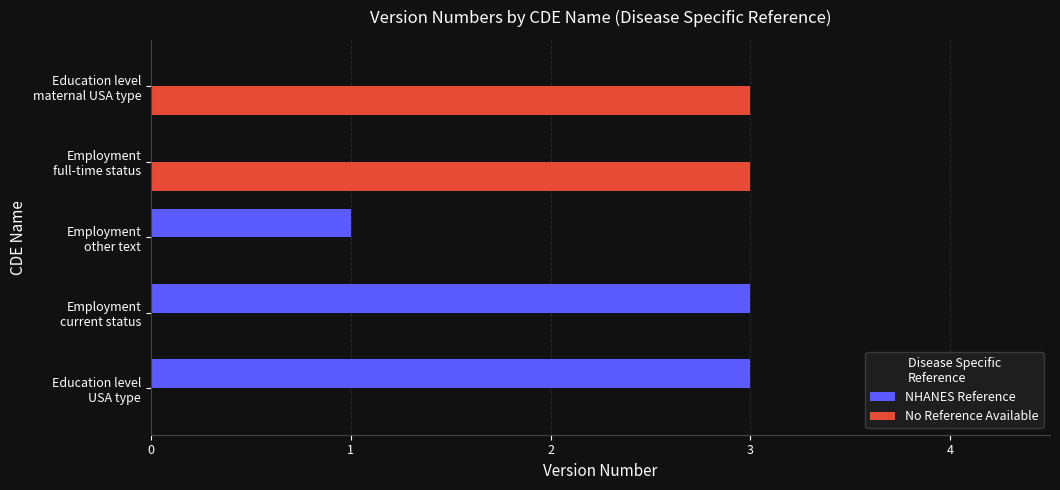

What is the sum of all NHANES Reference values?

7